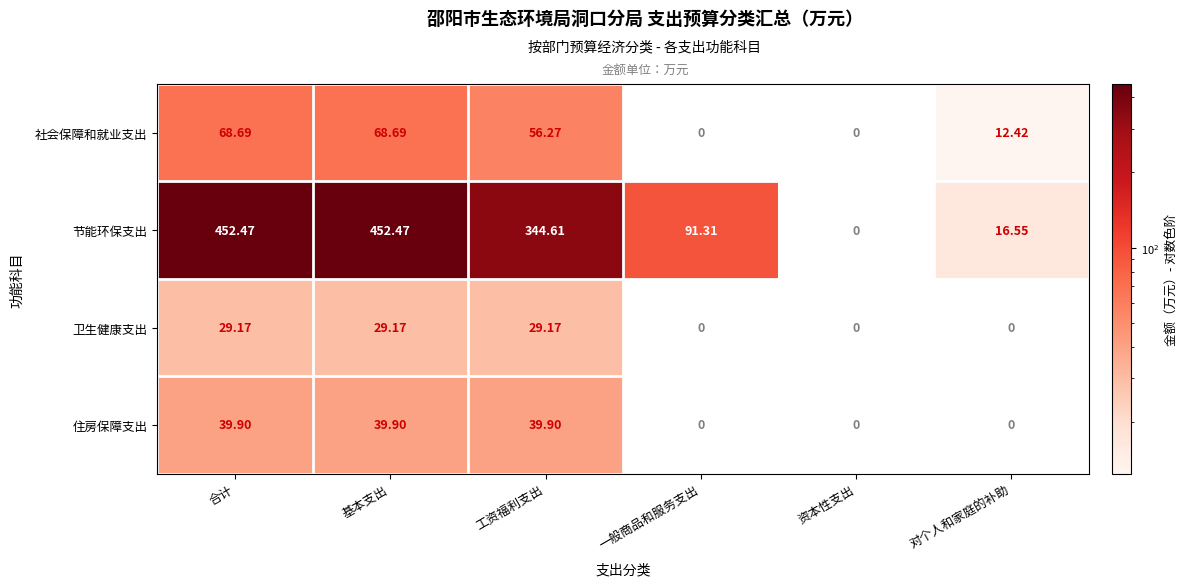

Count the number of data series in this chart.

4